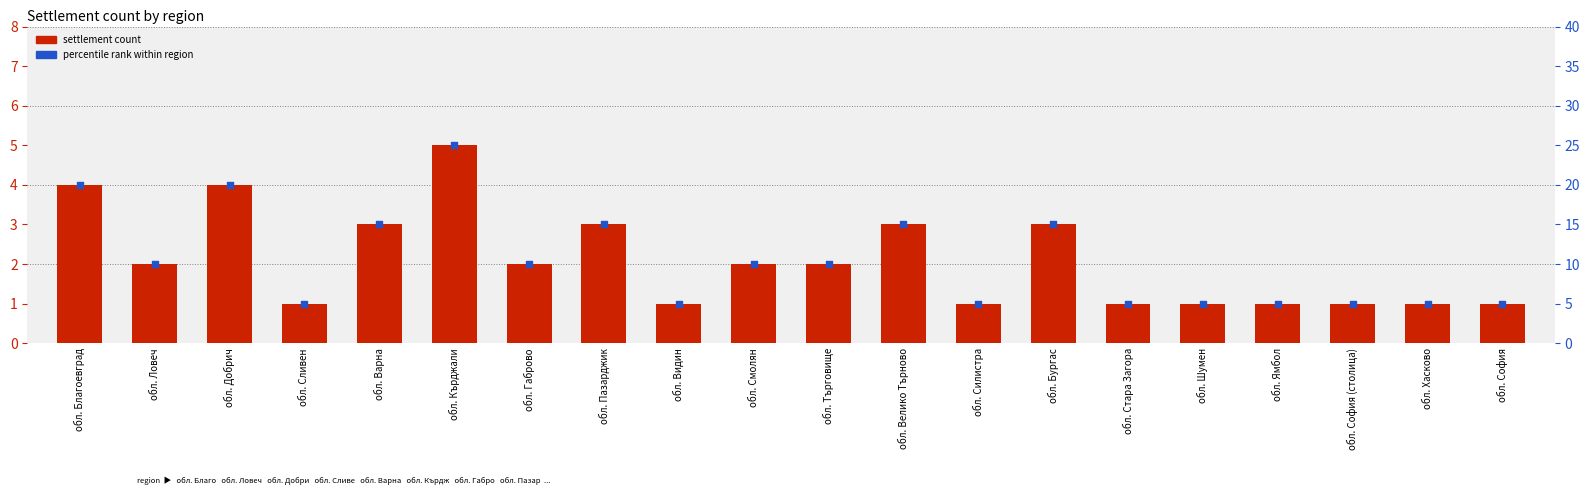

Which series has the largest Y range (max minus min)?

percentile rank within region